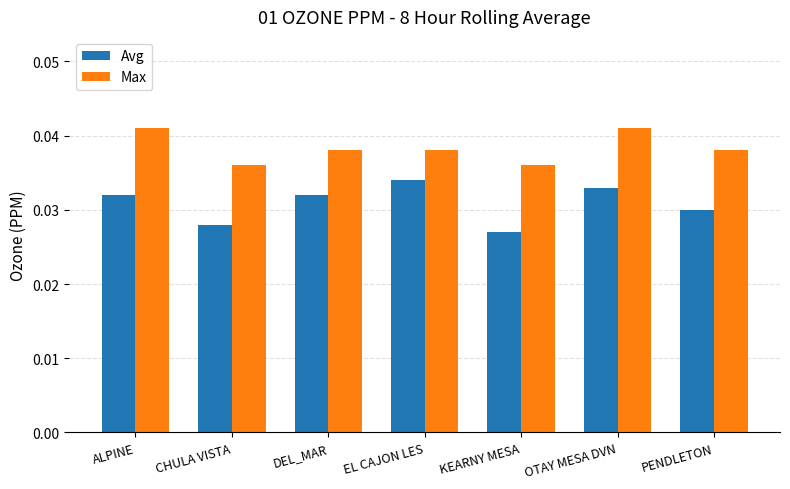

What is the label of the 2nd bar from the right?

OTAY MESA DVN